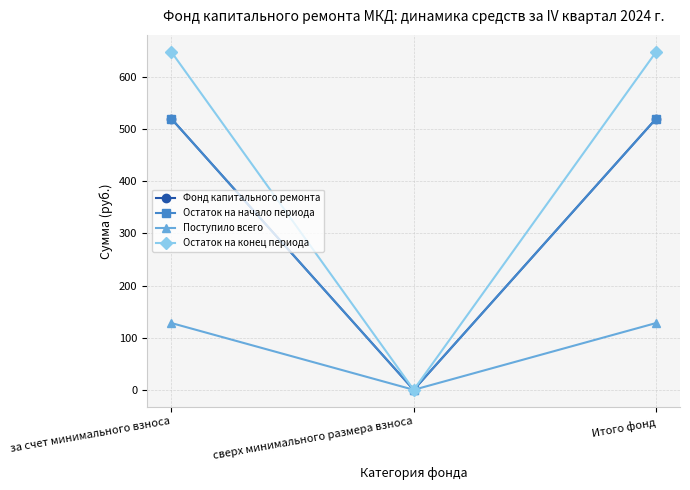

List the labels in order of Фонд капитального ремонта value, smallest first.

сверх минимального размера взноса, за счет минимального взноса, Итого фонд